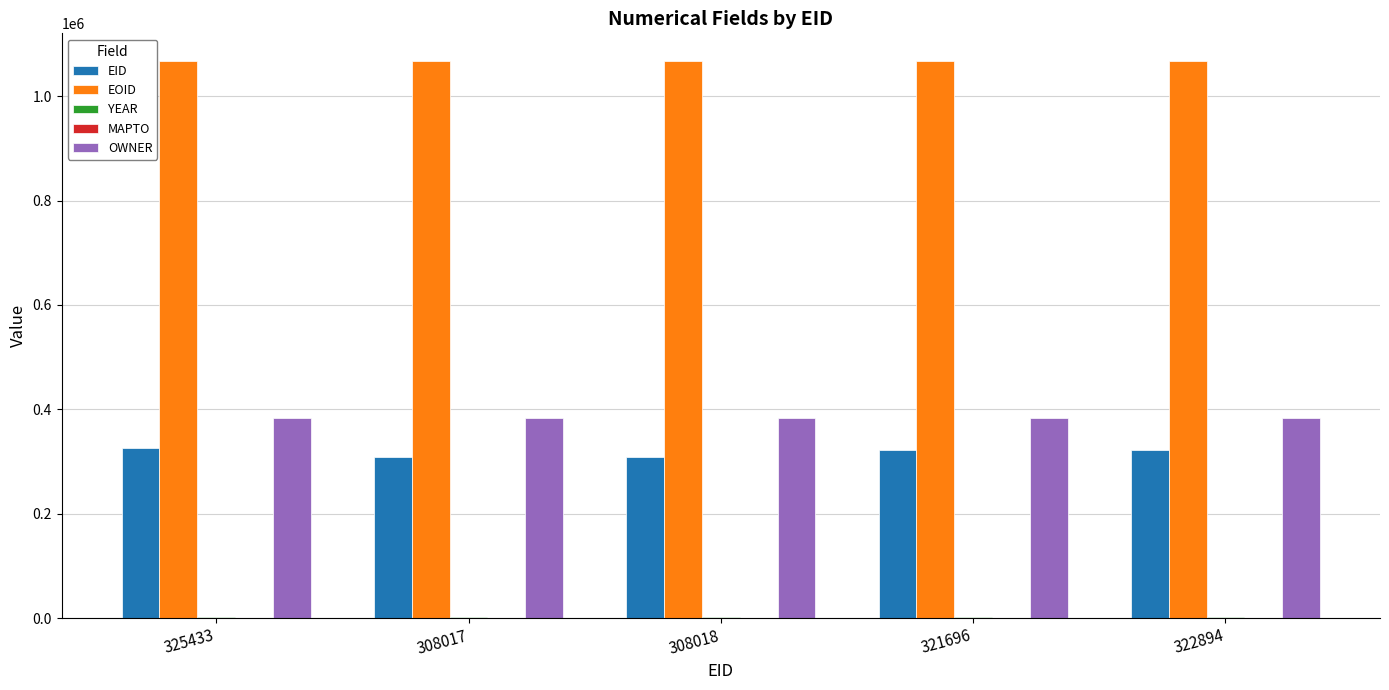

What is the maximum value shown in the chart?

1066956